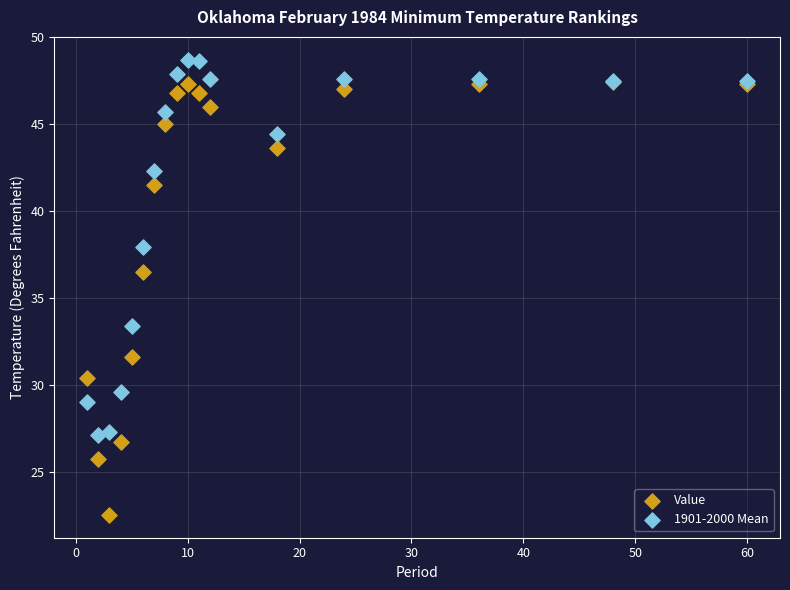

Which series has the widest spread of Y values?

Value